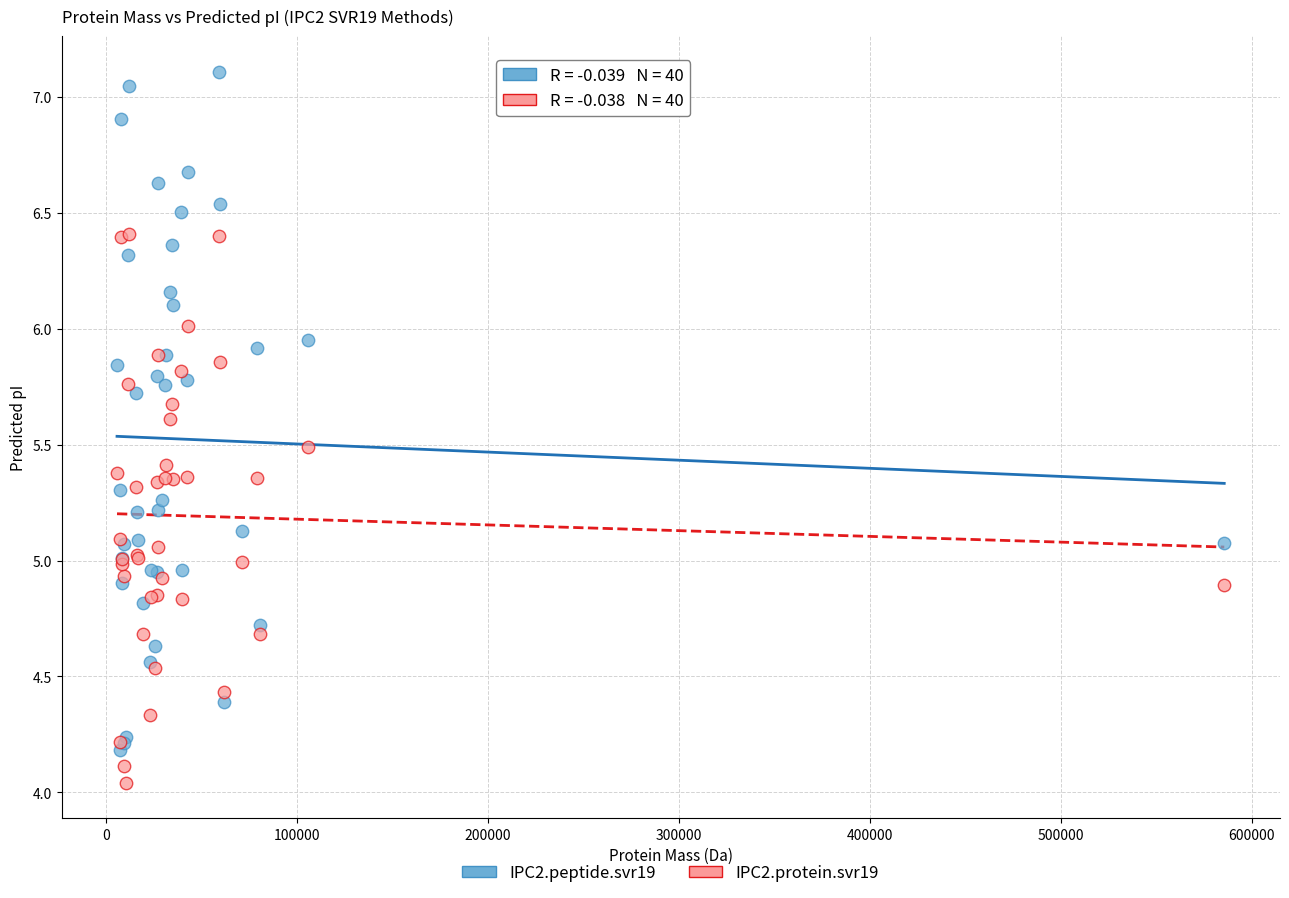

What is the X range (max minus min) for the scatter plot?

579844.2